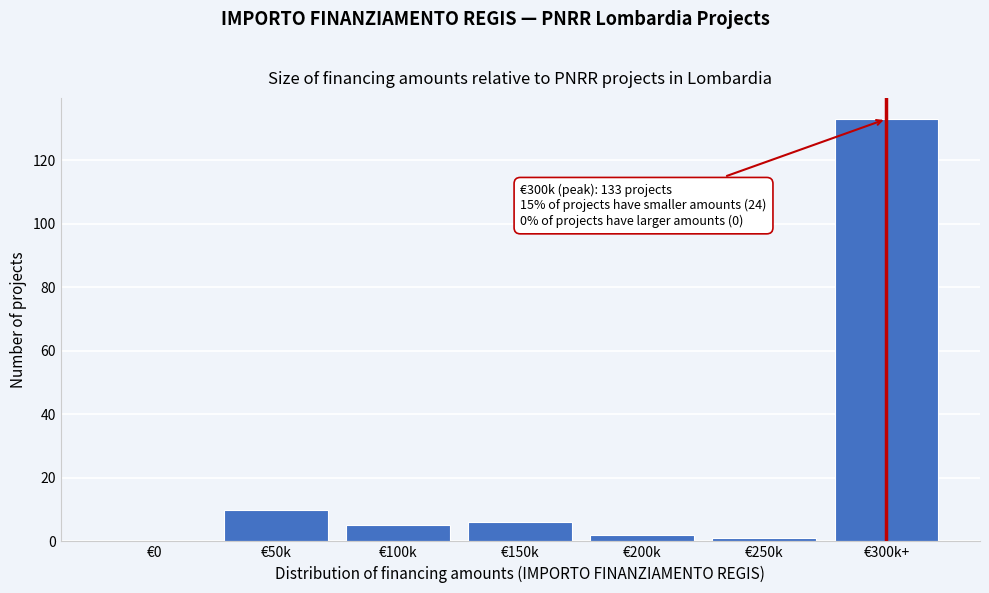

Reading left to right, what are all the values shown in this chart?

€0=0	€50k=10	€100k=5	€150k=6	€200k=2	€250k=1	€300k+=133